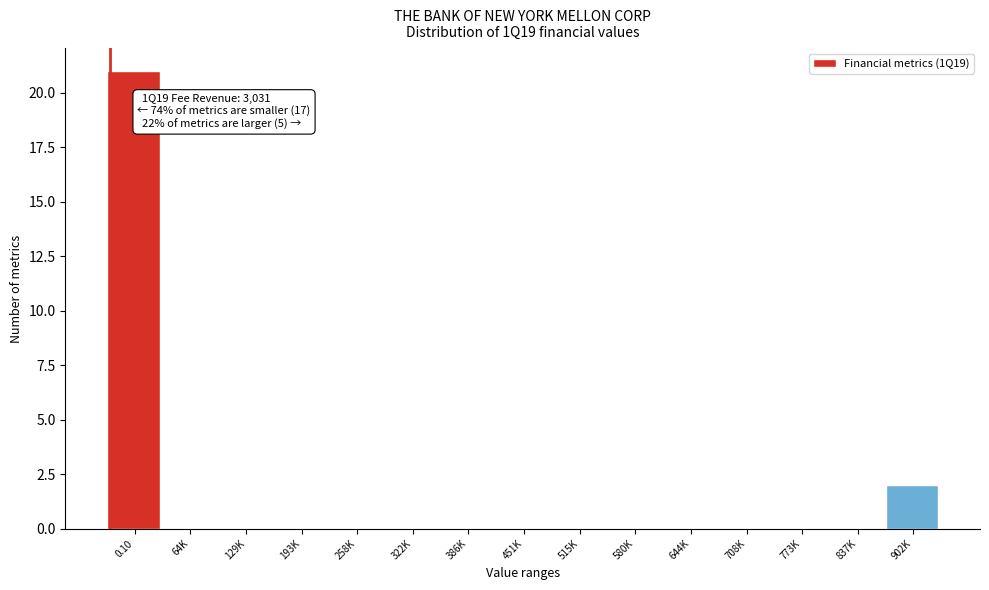

Reading left to right, list all the values displayed in this chart.

0.10=21	64K=0	129K=0	193K=0	258K=0	322K=0	386K=0	451K=0	515K=0	580K=0	644K=0	708K=0	773K=0	837K=0	902K=2